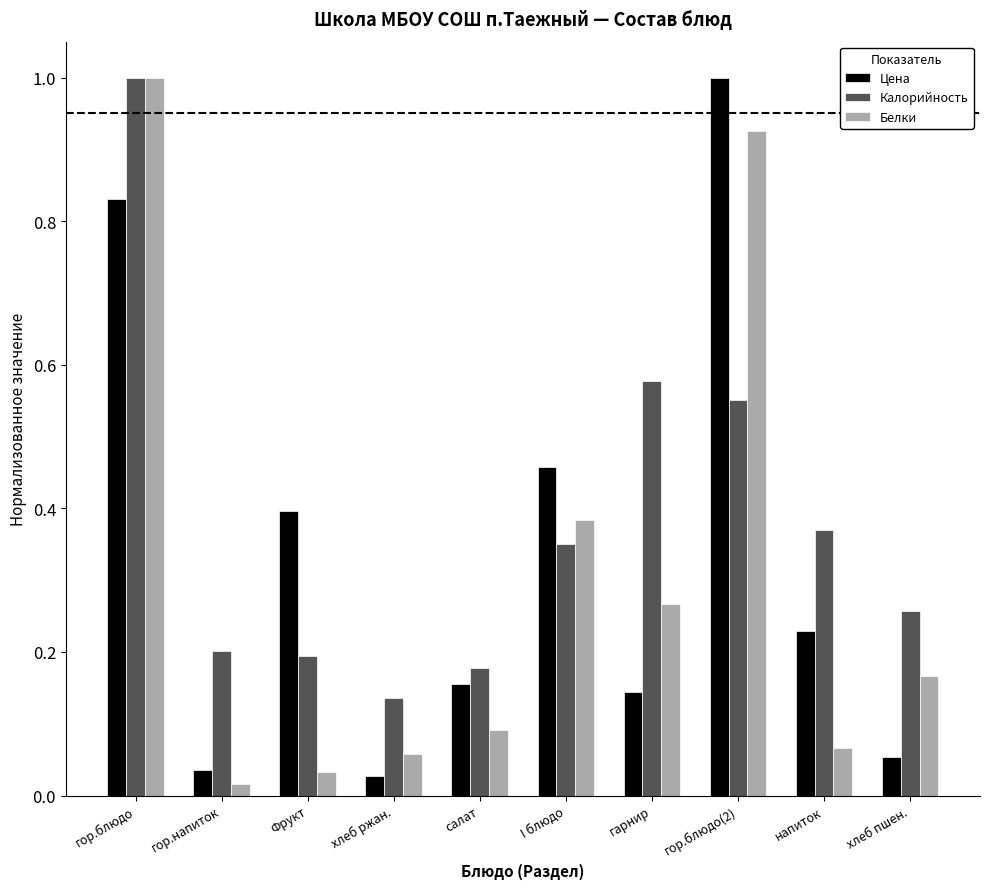

What position from the left is салат?

5